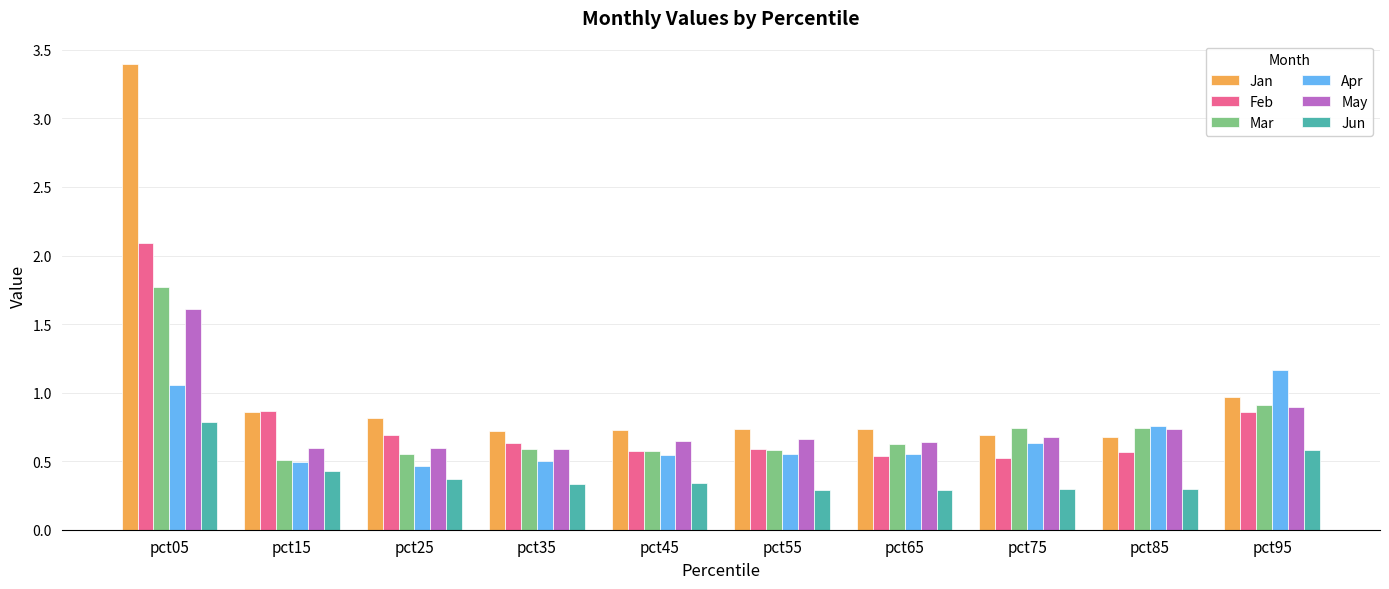

What is the average value of the Jan series?

1.0